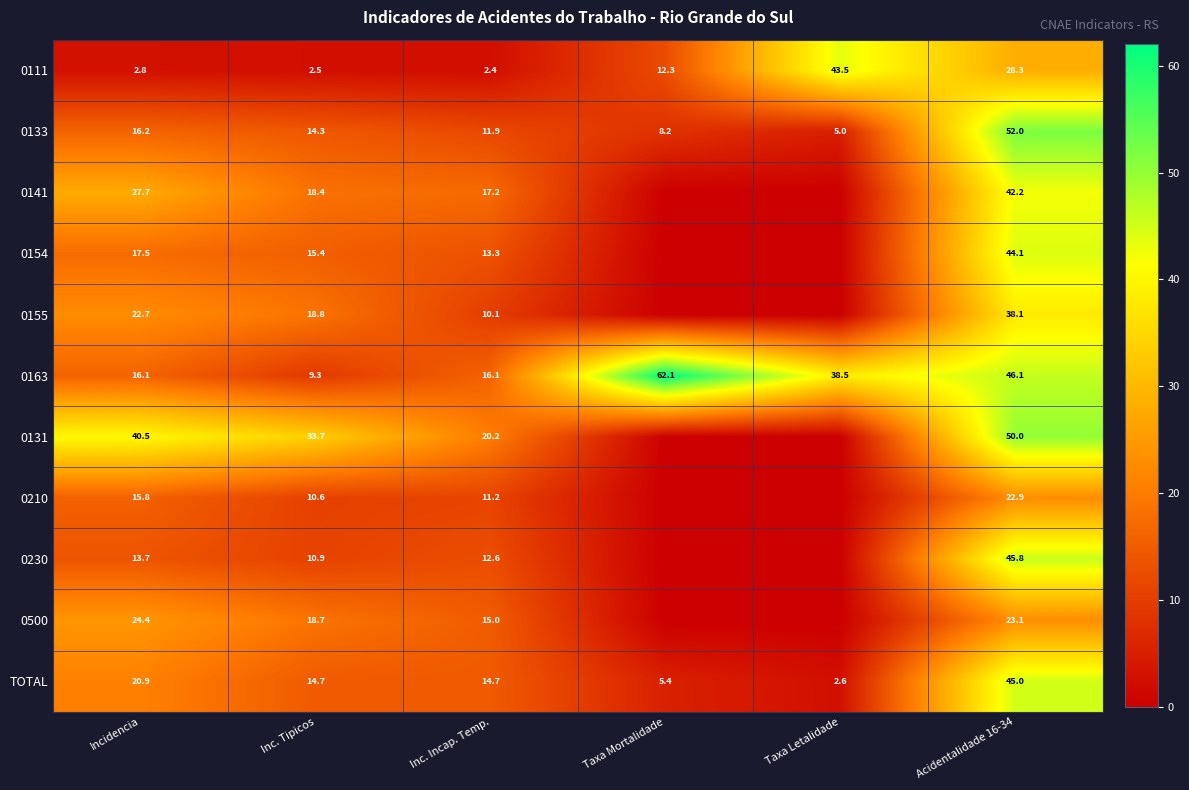

Where does the TOTAL series first go above 14?

Incidencia